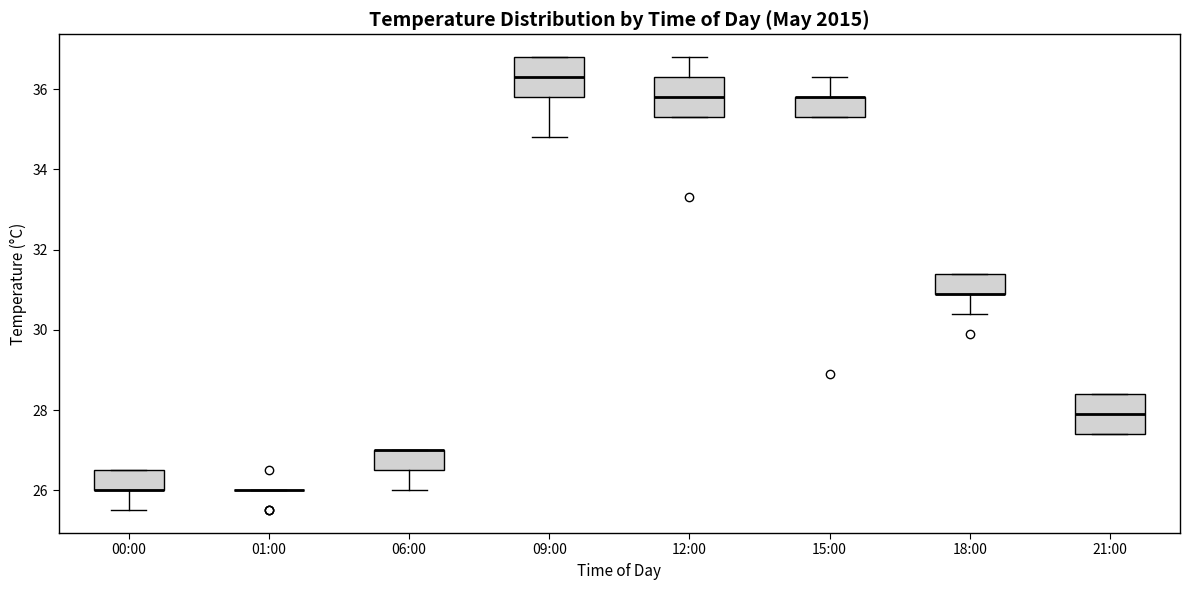

Reading left to right, read every box against the y-axis: the position of its median line, the range the box covers, and the ends of its whiskers. The values are not printed on the chart, so give them approximately, as read against the axis.

00:00: median 26.0 (drawn on the box's lower edge), box 26.0 to 26.6, whiskers 25.6 to 26.6
01:00: box collapsed to a line at 26.0, whiskers 26.0 to 26.0
06:00: median 27.0 (drawn on the box's upper edge), box 26.6 to 27.0, whiskers 26.0 to 27.0
09:00: median 36.4, box 35.8 to 36.8, whiskers 34.8 to 36.8
12:00: median 35.8, box 35.4 to 36.4, whiskers 35.4 to 36.8
15:00: median 35.8 (drawn on the box's upper edge), box 35.4 to 35.8, whiskers 35.4 to 36.4
18:00: median 31.0 (drawn on the box's lower edge), box 31.0 to 31.4, whiskers 30.4 to 31.4
21:00: median 28.0, box 27.4 to 28.4, whiskers 27.4 to 28.4